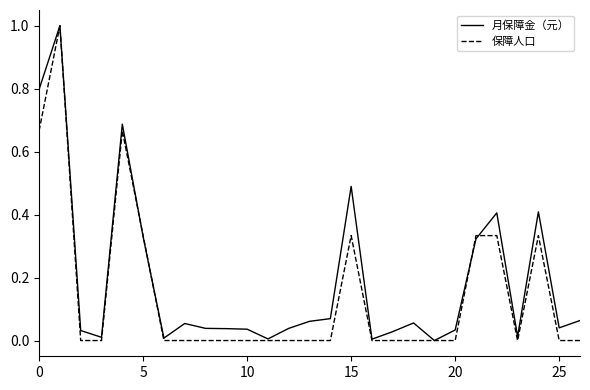

What is the maximum value shown in the chart?

1.0